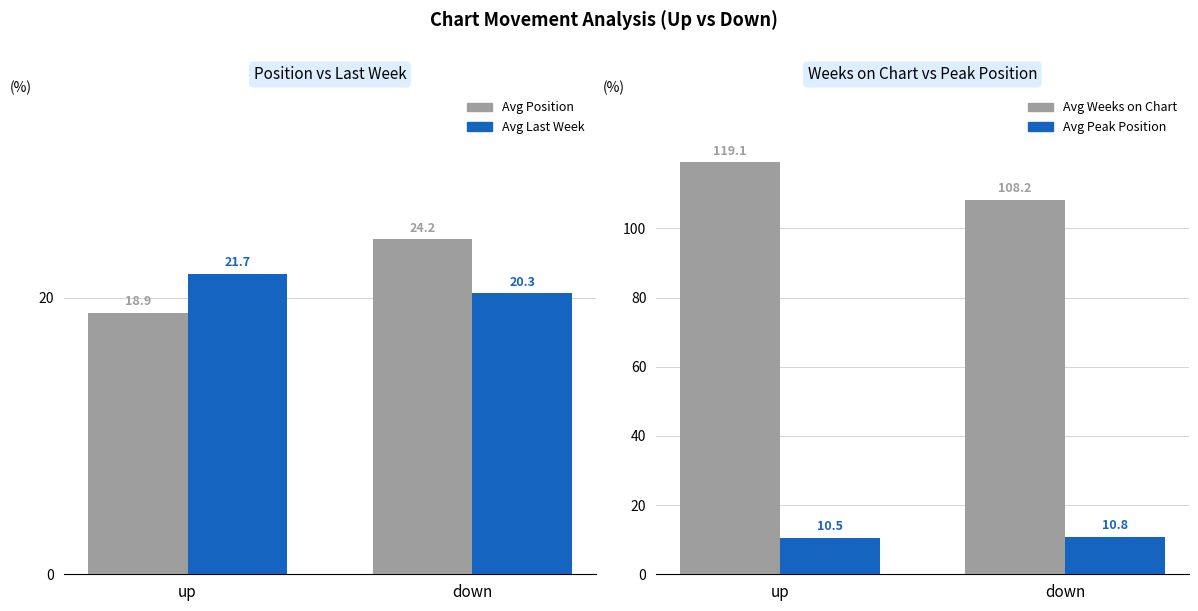

What is the maximum value shown in the chart?

119.1